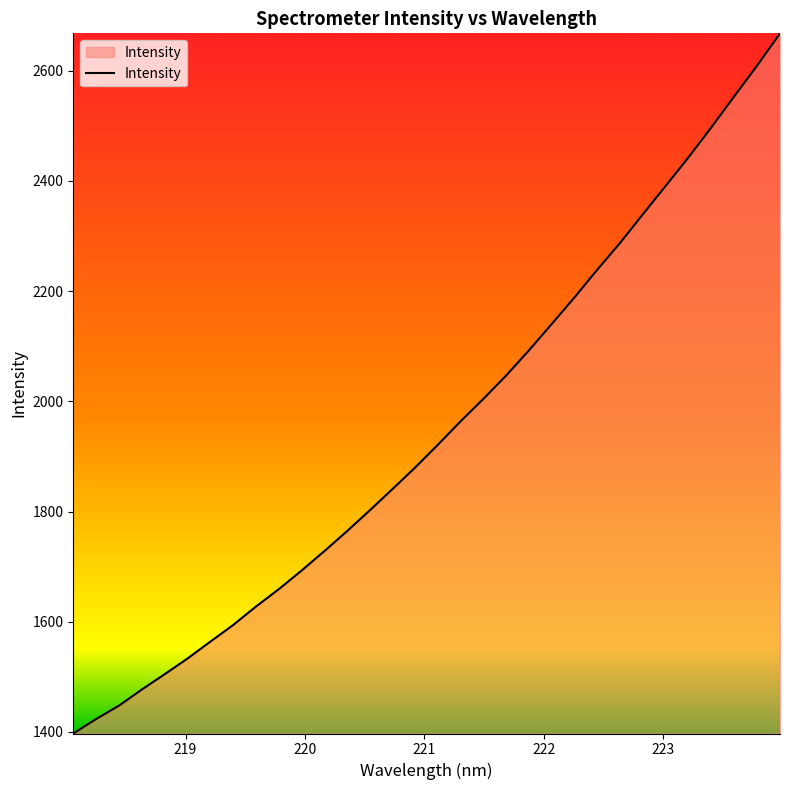

What is the greatest value displayed?

2667.8